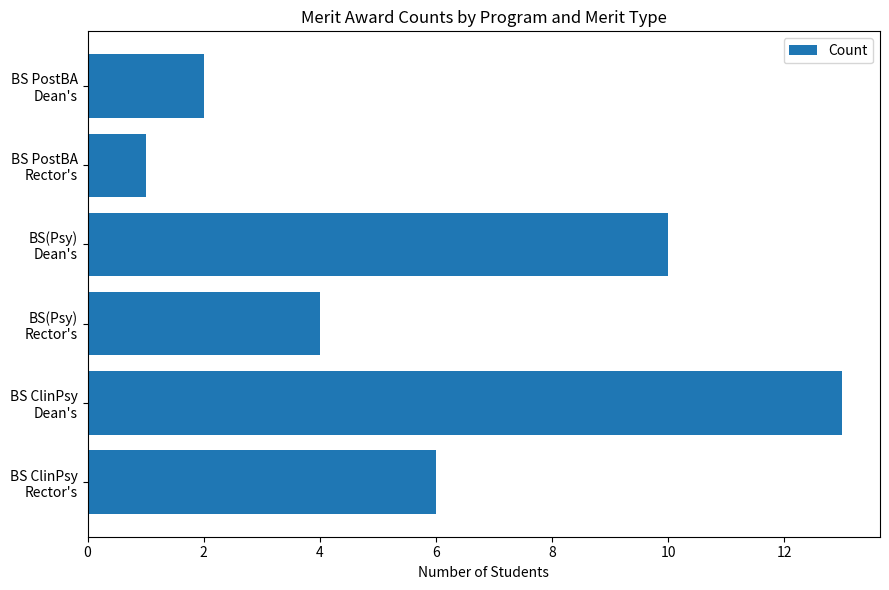

What is the average value?

6